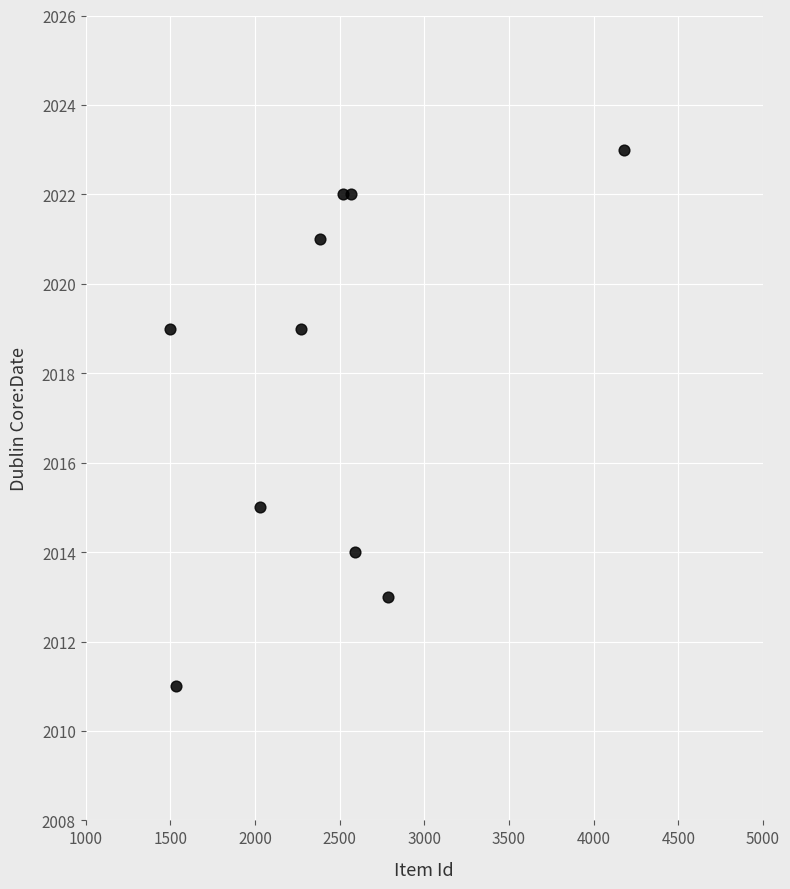

What is the average X value?

2435